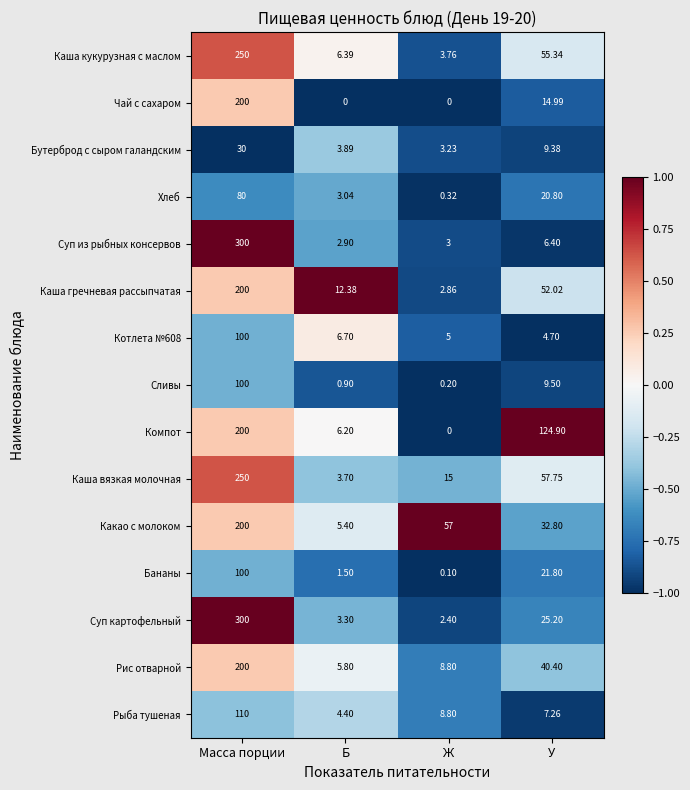

Is the value of Сливы at Ж greater than the value of Котлета №608 at Масса порции?

No